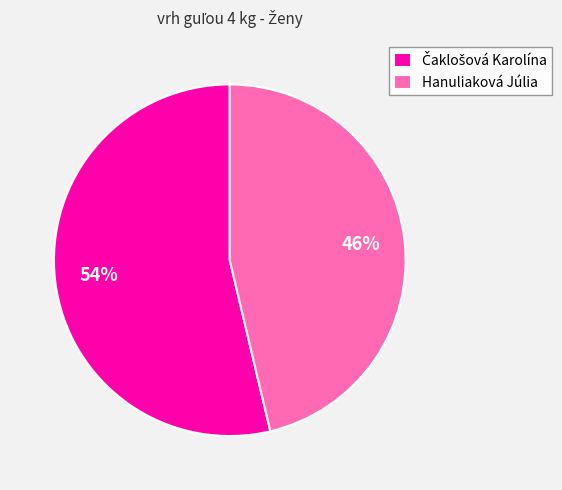

To the nearest percent, what is the average slice percentage?

50%